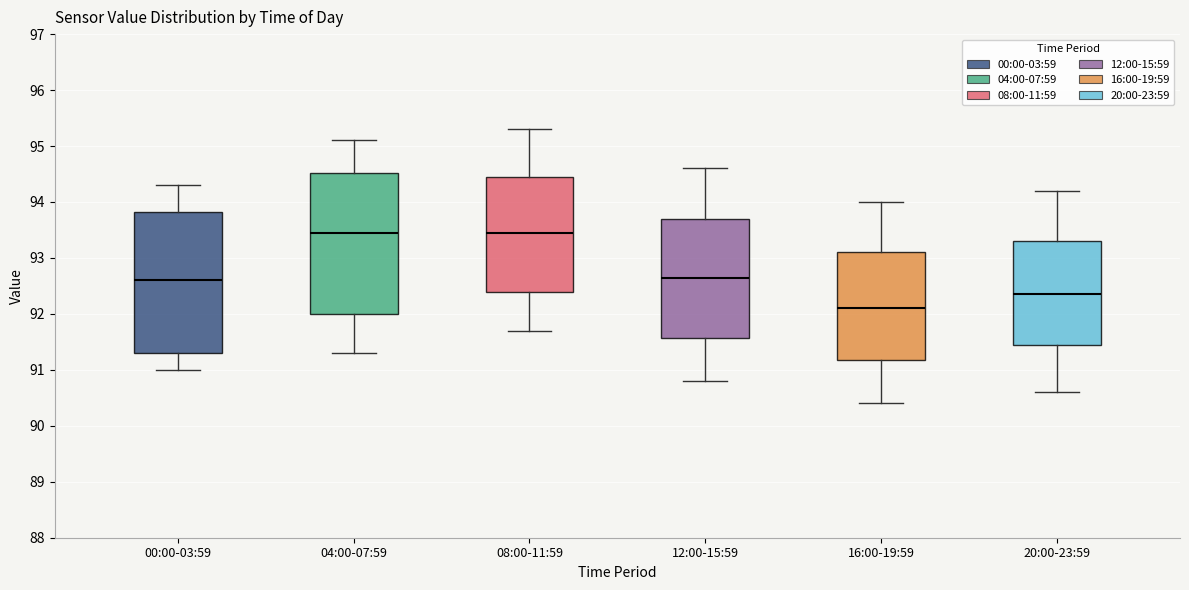

Where does the upper whisker of the box for 00:00-03:59 end on the y-axis? The values are not printed on the chart, so give them approximately, as read against the axis.

94.3